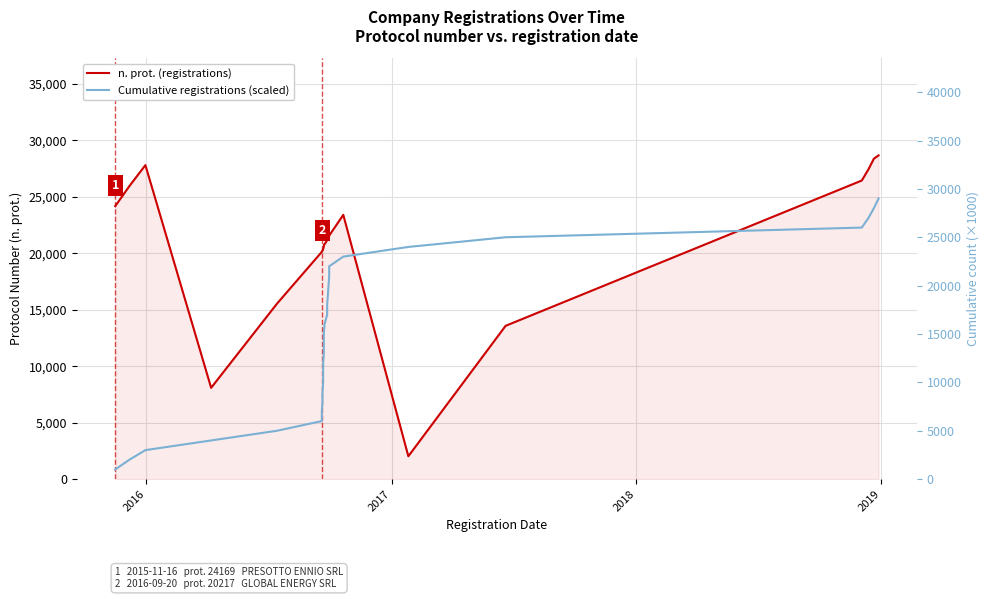

What is the value of the n. prot. (registrations) point at the 21st from the left?

21527